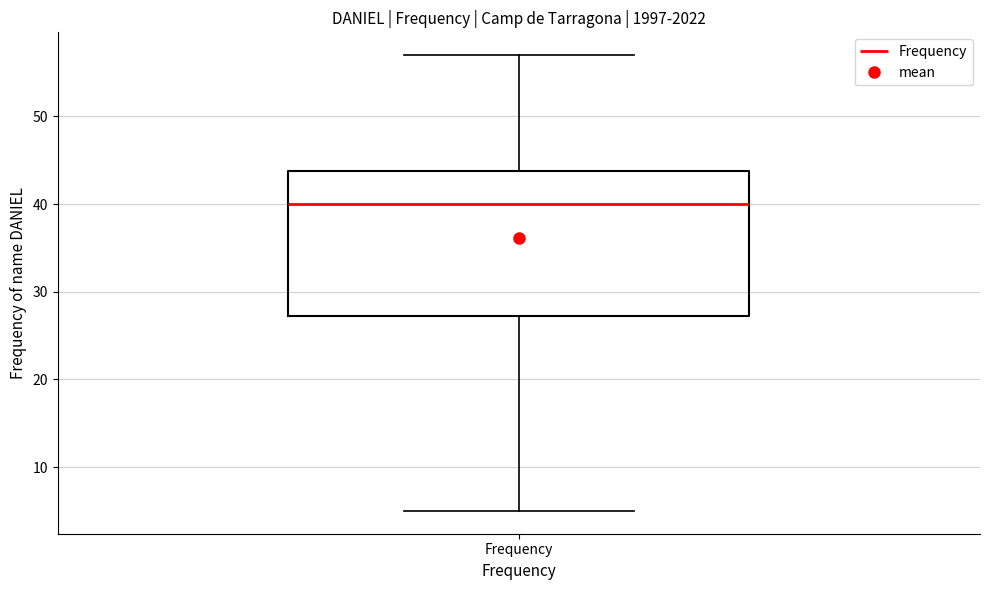

Transcribe this box plot: give where the median line is, the range the box spans, and where the two whiskers end, as read against the y-axis. The values are not printed on the chart, so give them approximately, as read against the axis.

median 40, box 27 to 44, whiskers 5 to 57